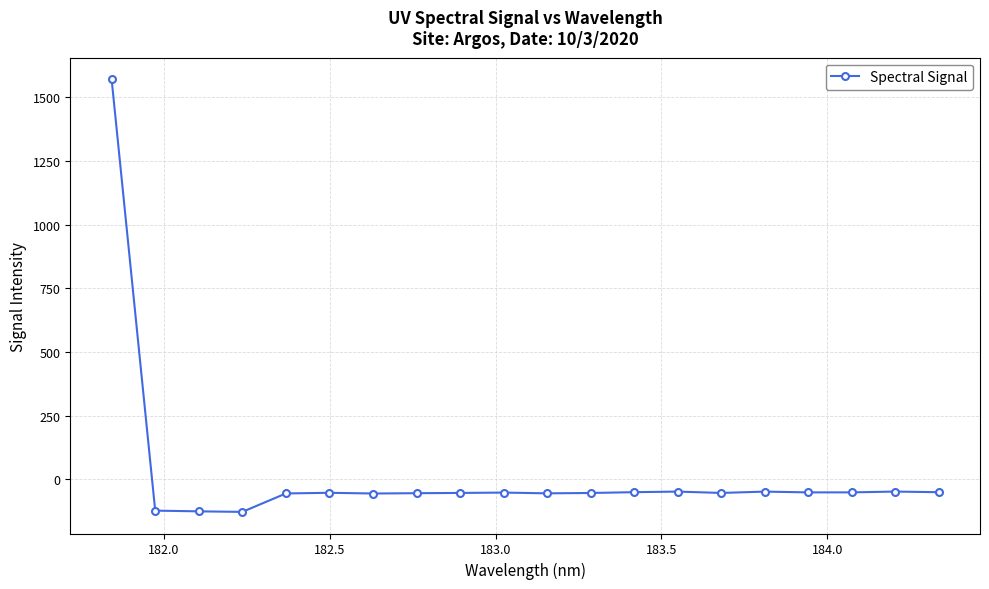

What is the minimum value shown in the chart?

-127.4